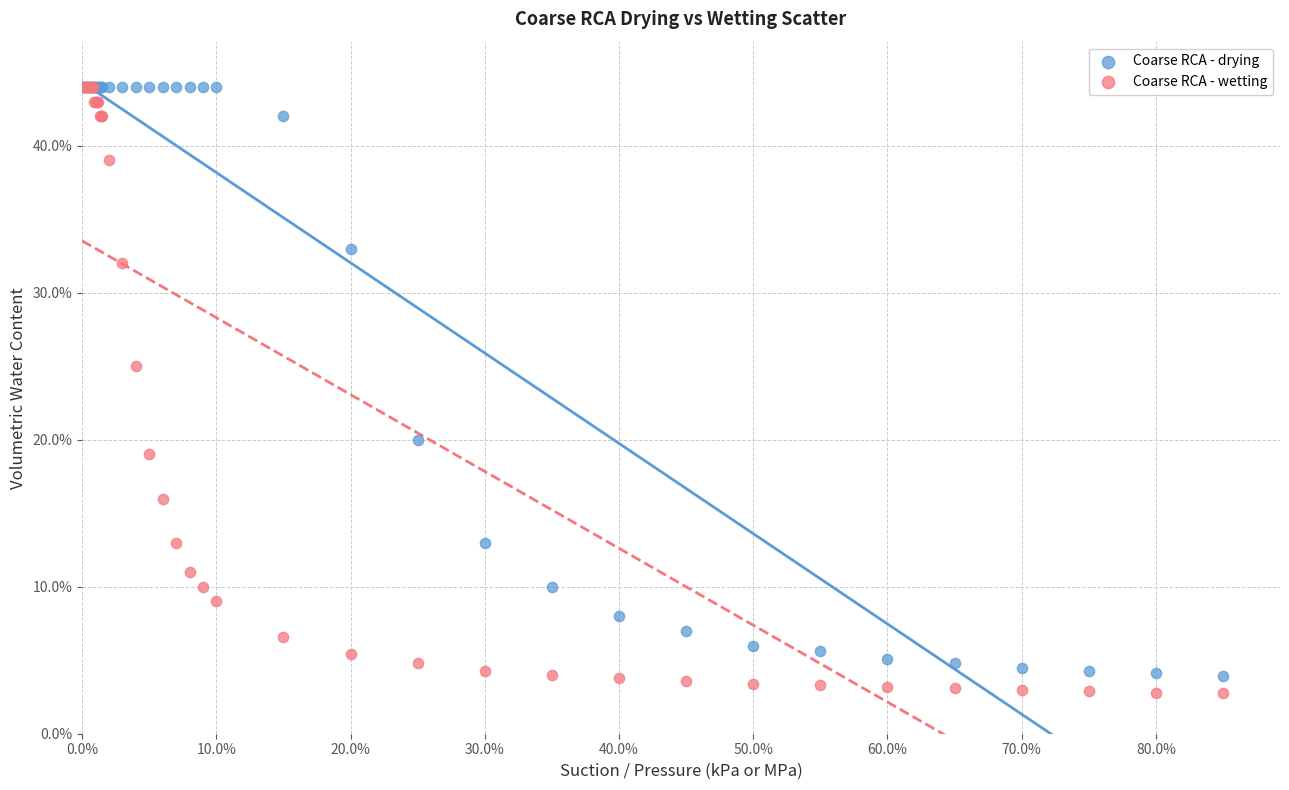

What are all the series names shown in the legend?

Coarse RCA - drying, Coarse RCA - wetting